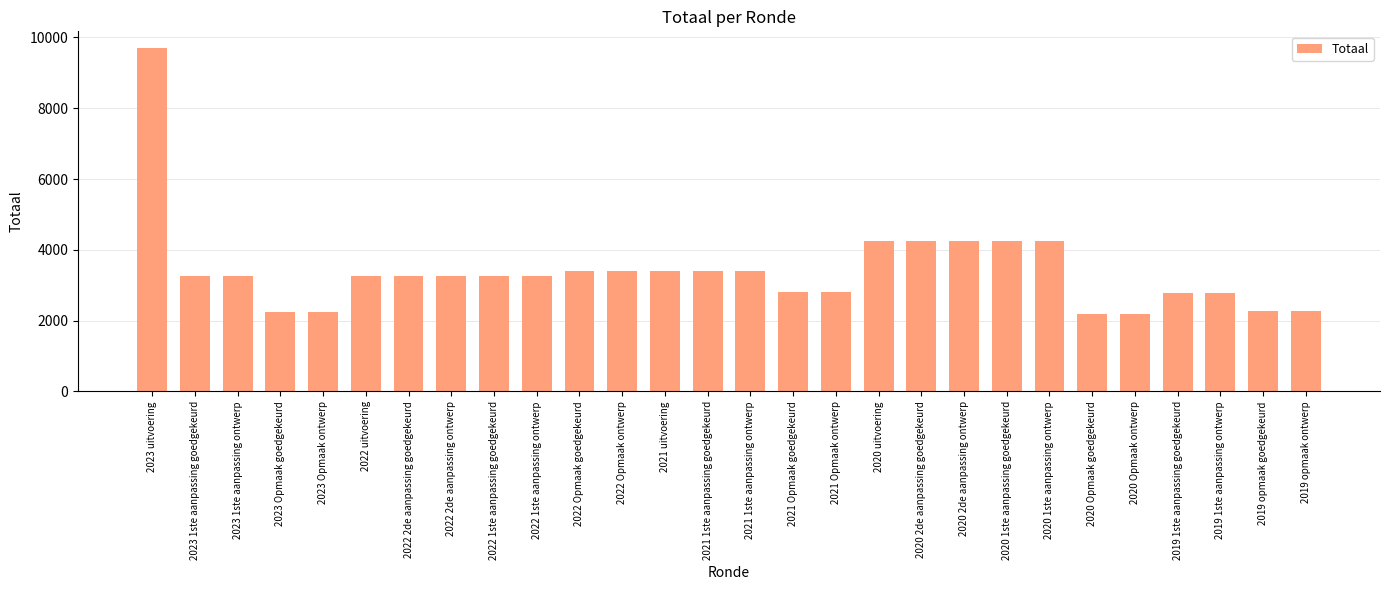

What is the change in value from 2022 2de aanpassing goedgekeurd to 2021 uitvoering?

+146